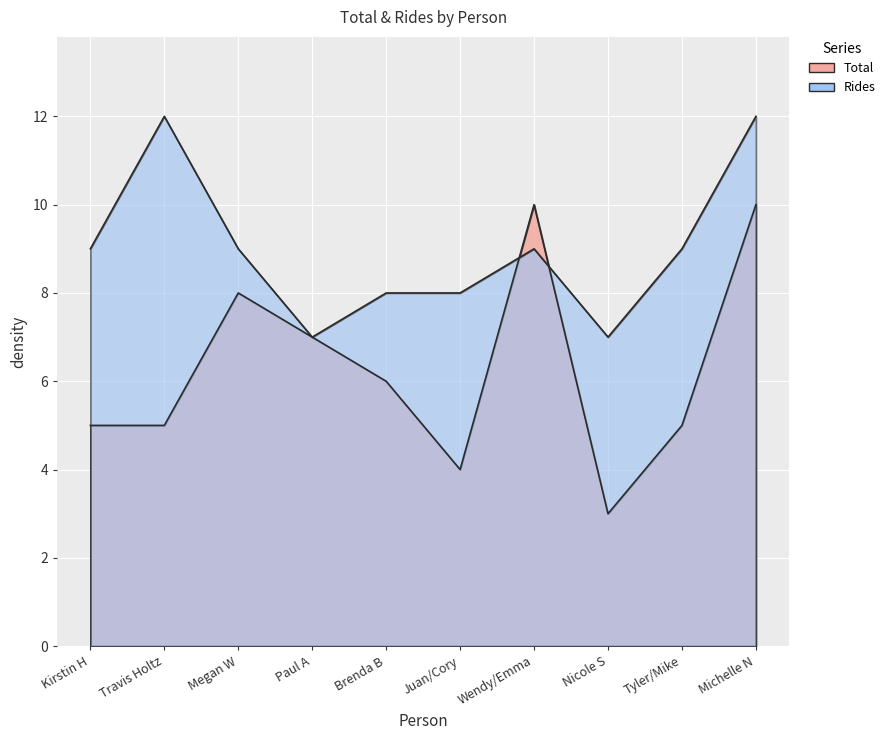

Is it true that Rides equals 18 at Travis Holtz?

False